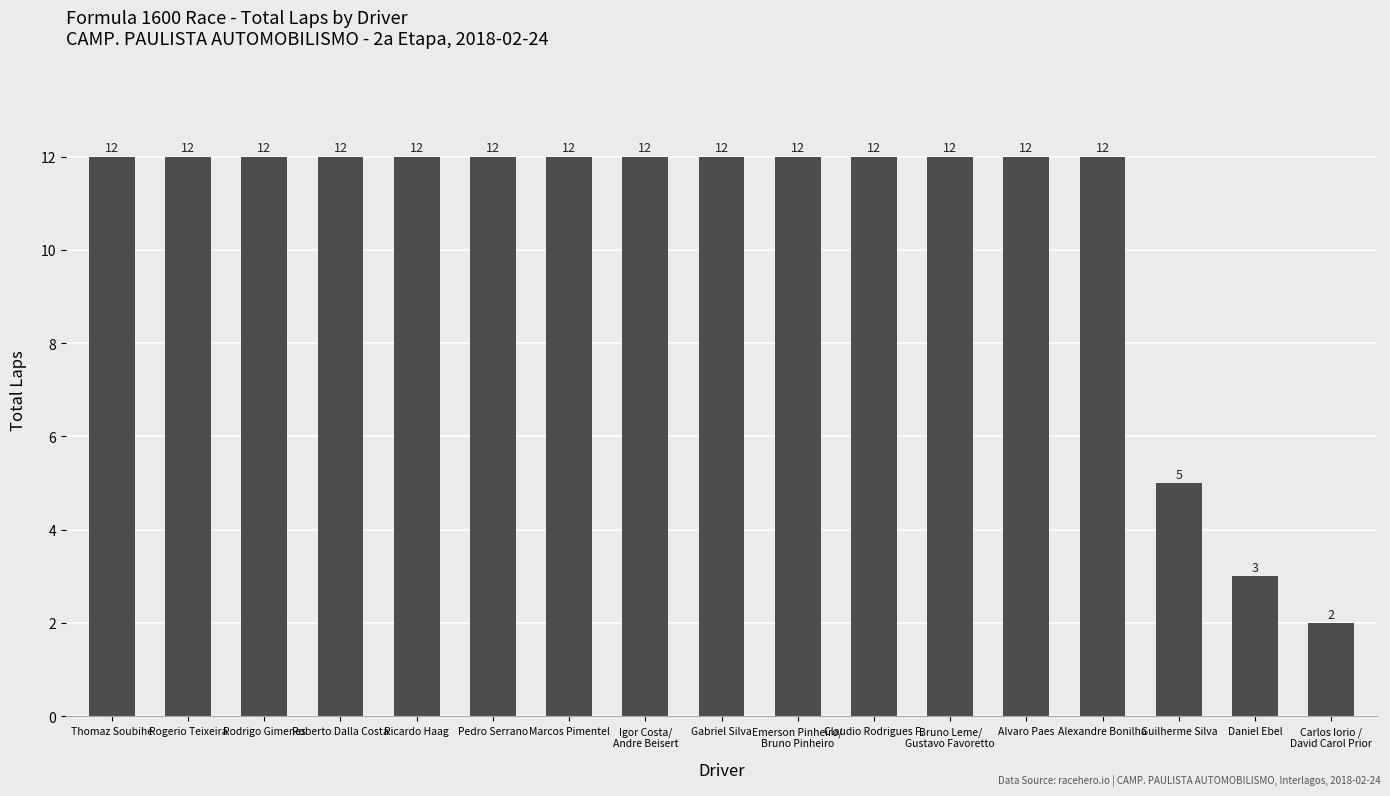

What is the ratio of the value at Rodrigo Gimenes to the value at Rogerio Teixeira?

1.0